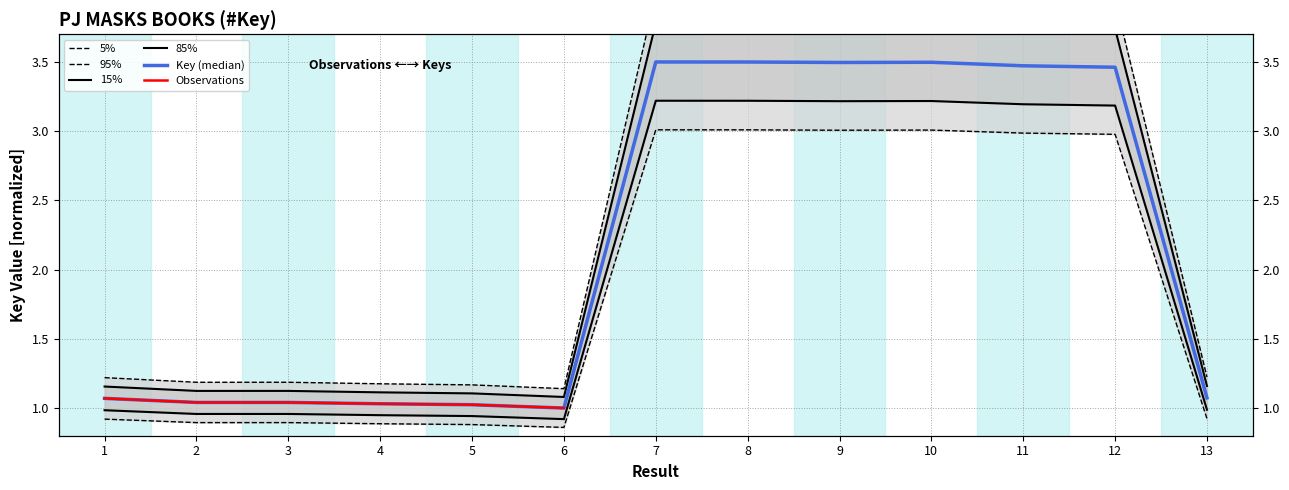

What is the difference between the values at 1 and 6?

0.1